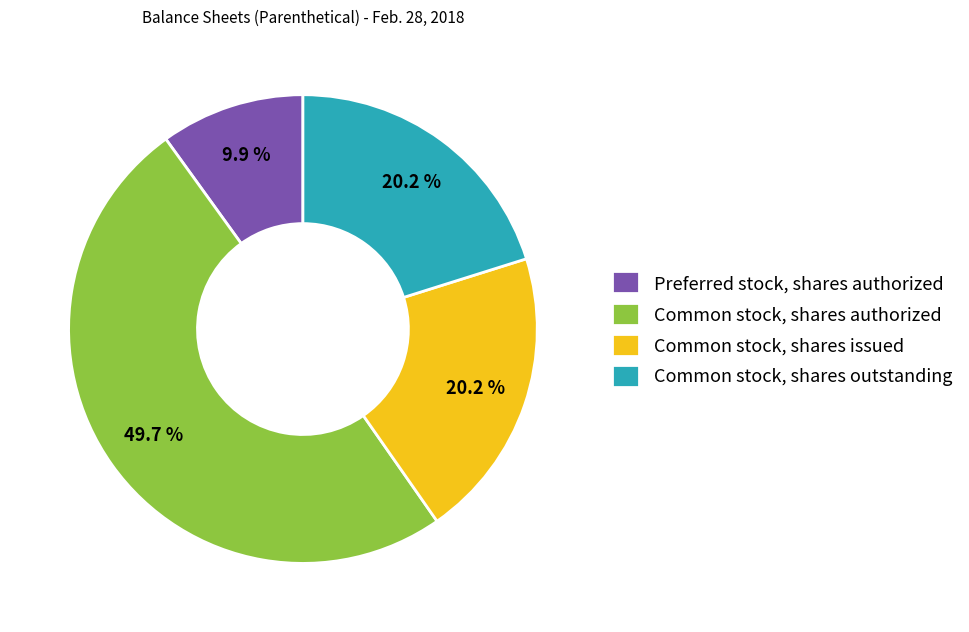

Between Common stock, shares outstanding and Preferred stock, shares authorized, which is larger?

Common stock, shares outstanding